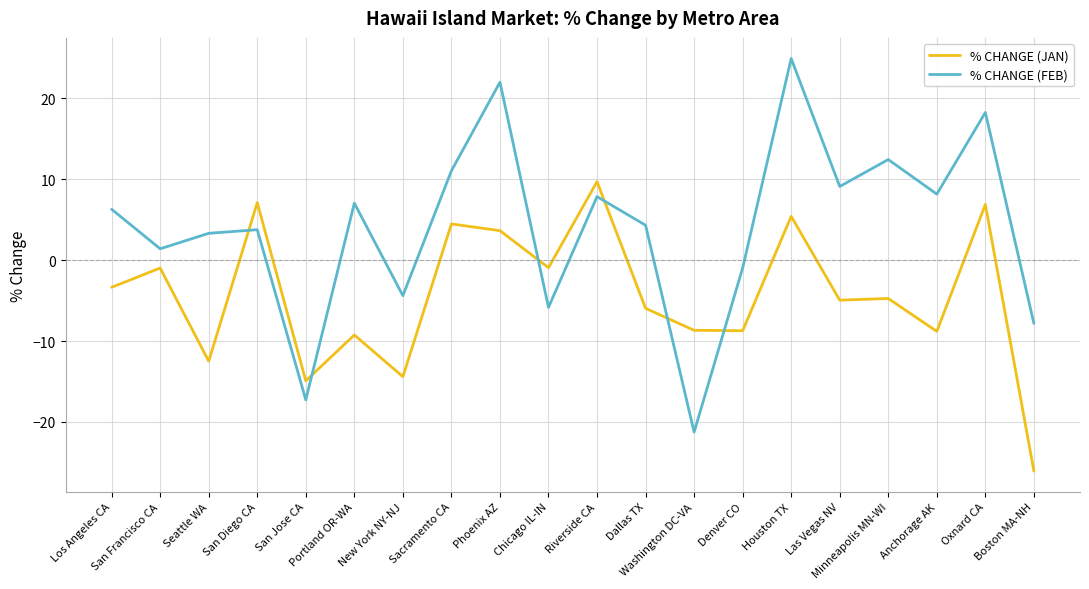

List the series in order of their peak value, lowest first.

% CHANGE (JAN), % CHANGE (FEB)